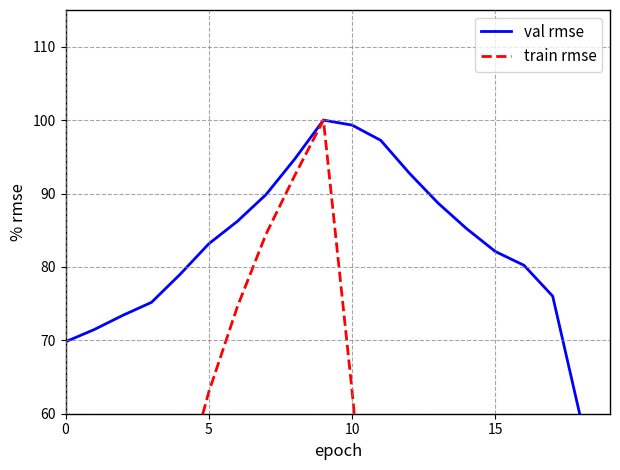

What are all the series names shown in the legend?

val rmse, train rmse